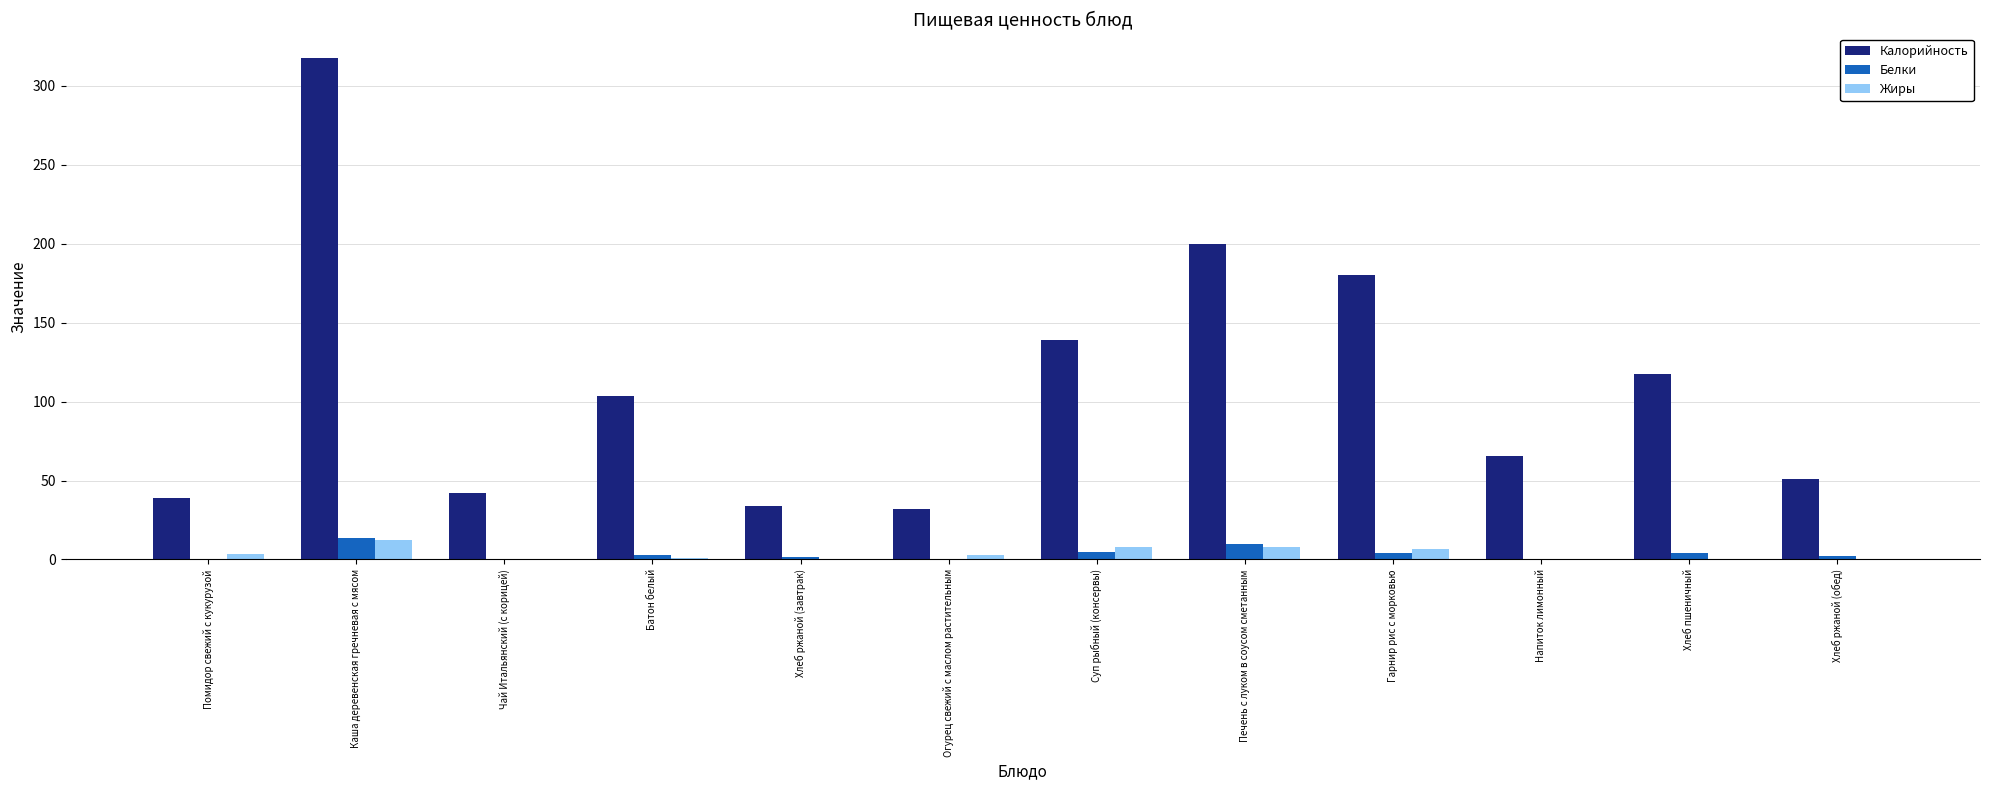

Which series has the widest spread of values?

Калорийность